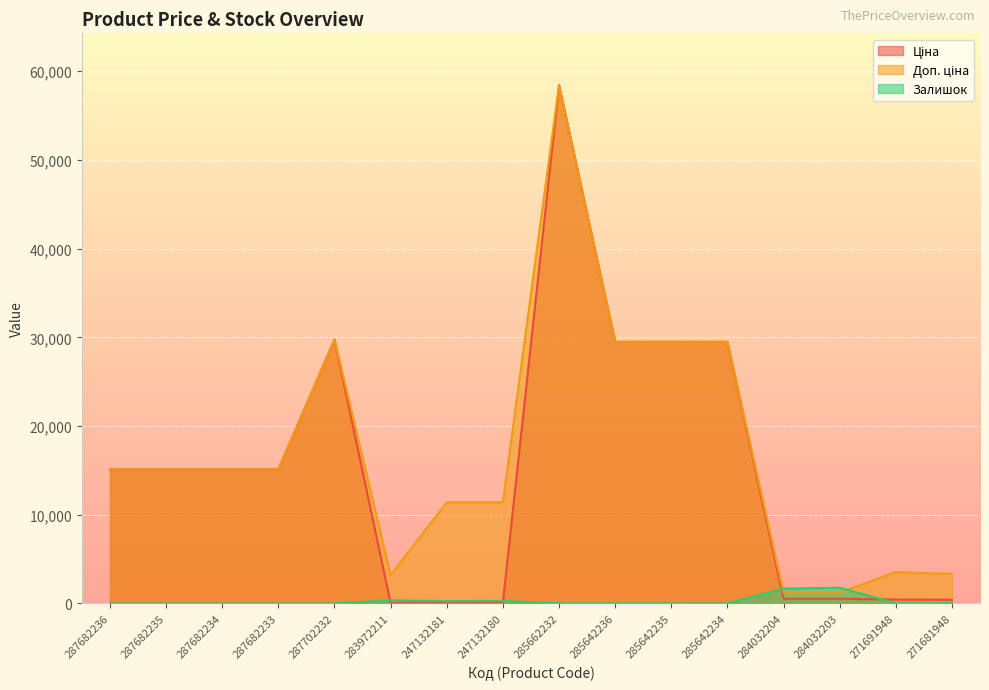

How many lines are shown in the chart?

3